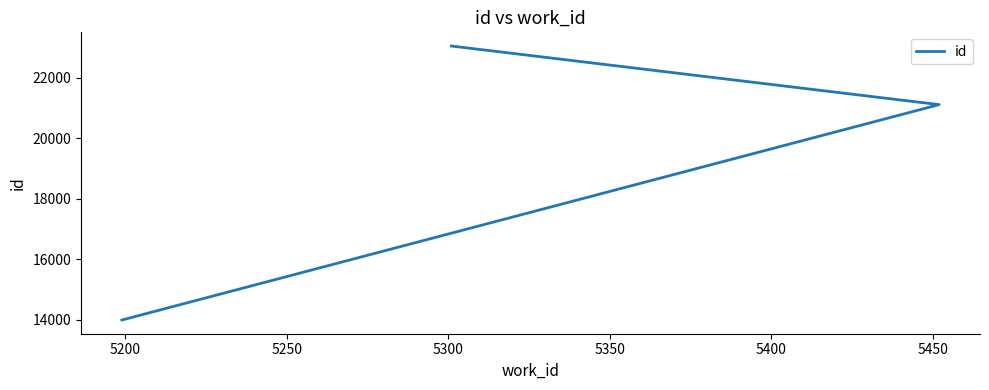

Count the number of values greater than 21113.

1